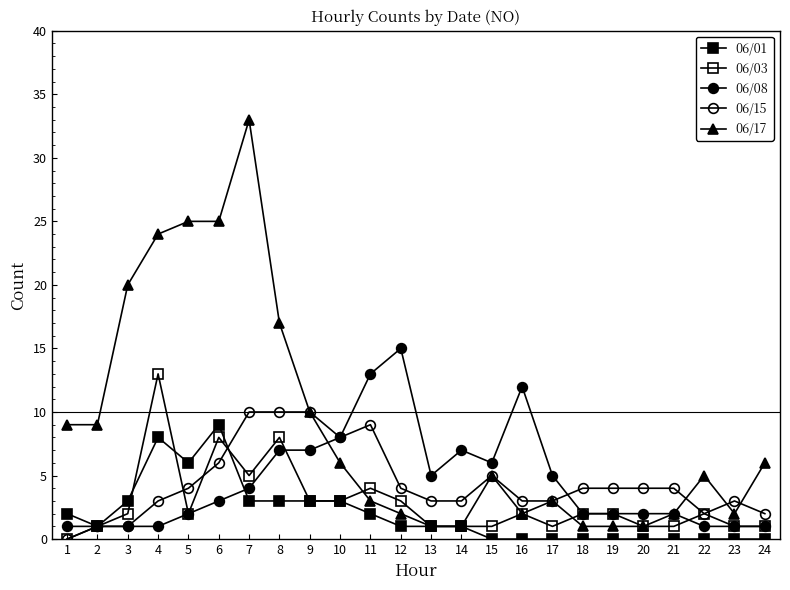

At which label does 06/03 reach its minimum?

1